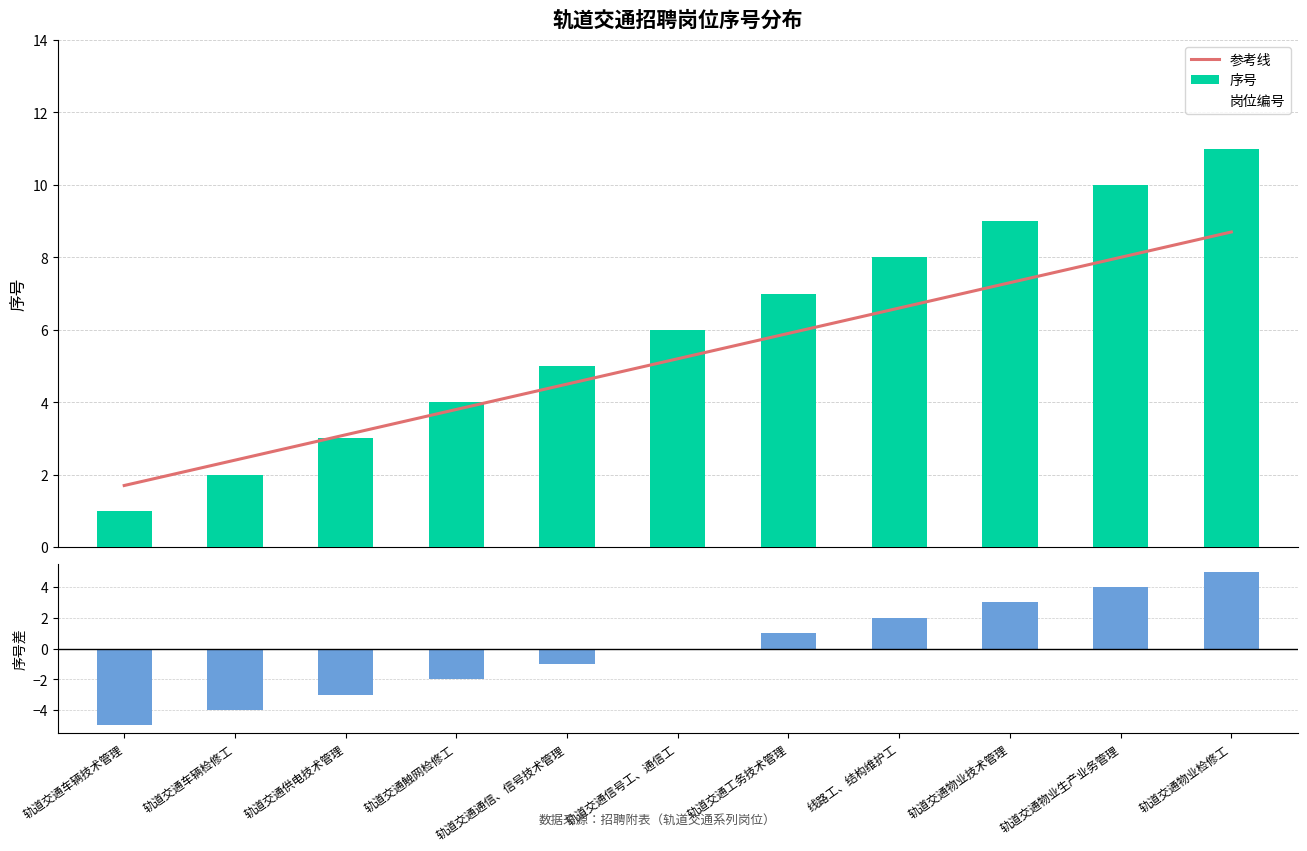

How many data points in 参考线 are above 5?

6